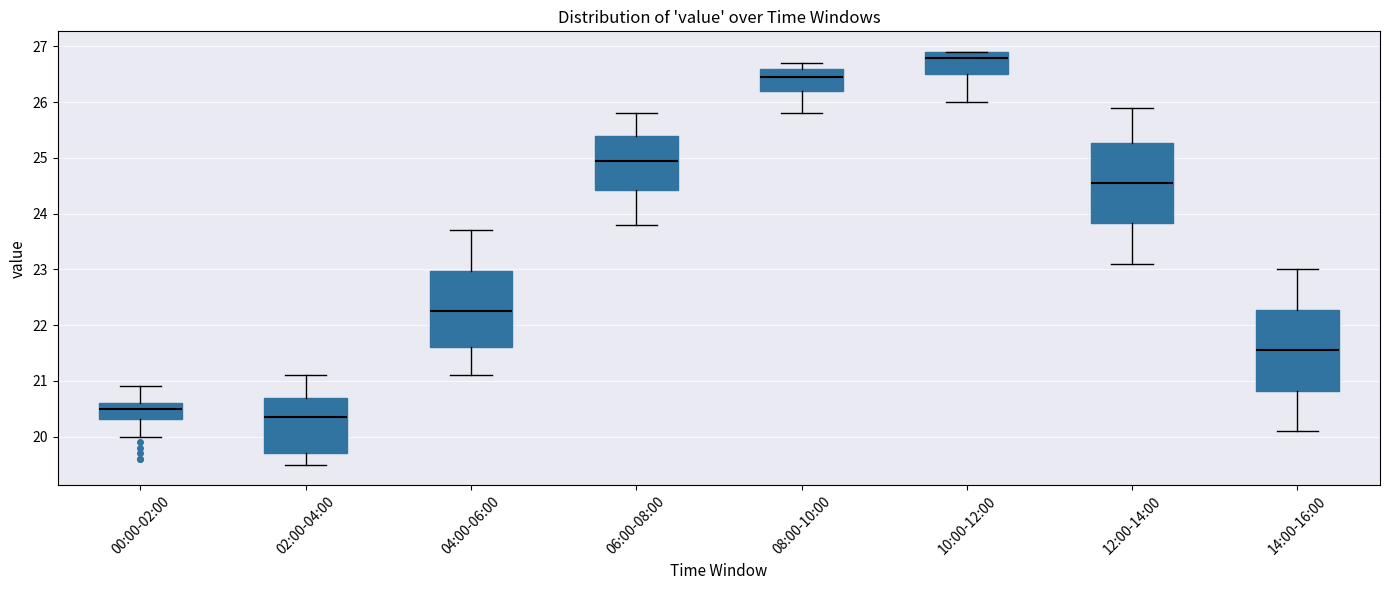

Which box has the lowest median line?

02:00-04:00